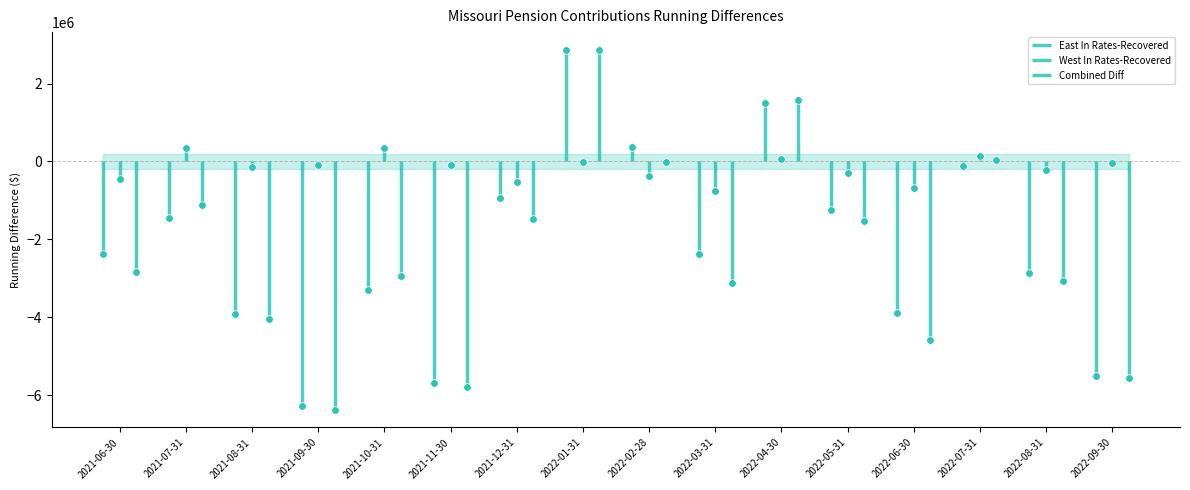

At which category is the sum across all series the highest?

2022-01-31